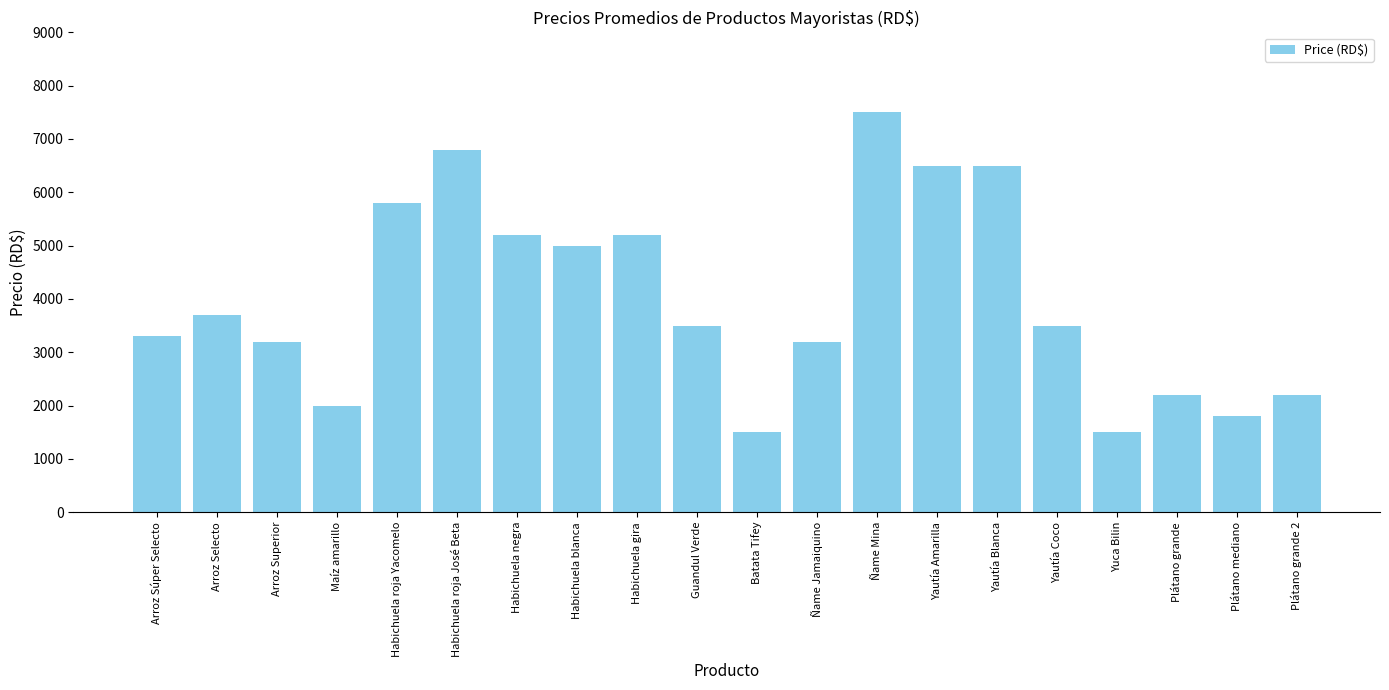

Reading right to left, transcribe all the data shown in this chart.

2200	1800	2200	1500	3500	6500	6500	7500	3200	1500	3500	5200	5000	5200	6800	5800	2000	3200	3700	3300